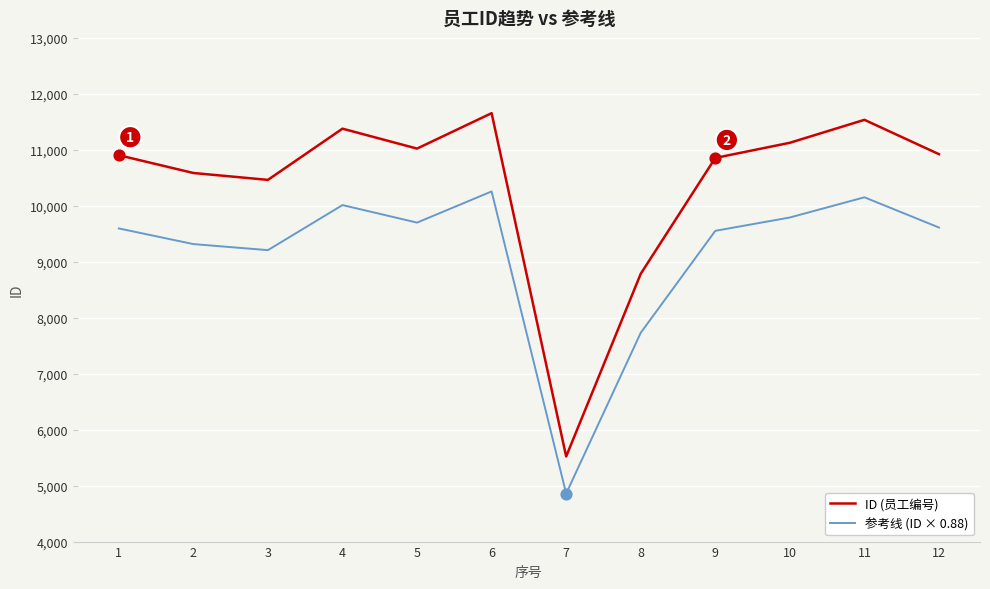

Is the value of 参考线 (ID × 0.88) at 5 greater than the value of ID (员工编号) at 7?

Yes